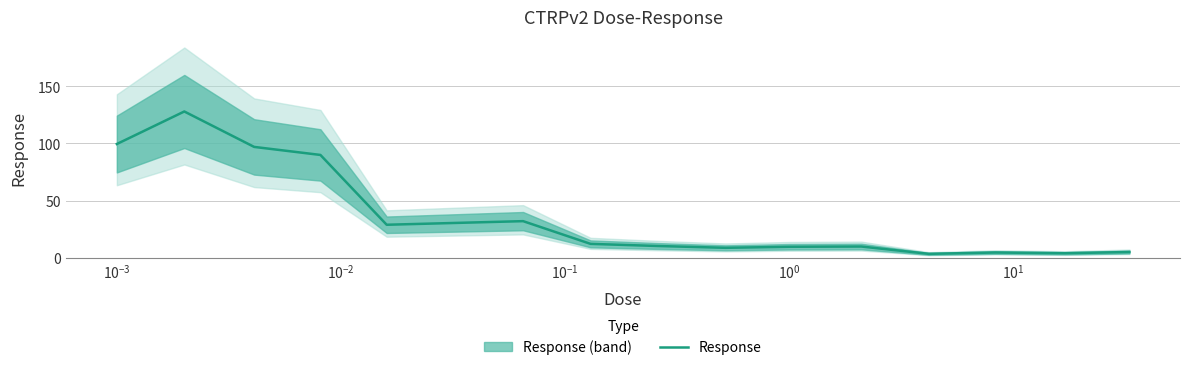

What is the maximum value for Response?

128.0